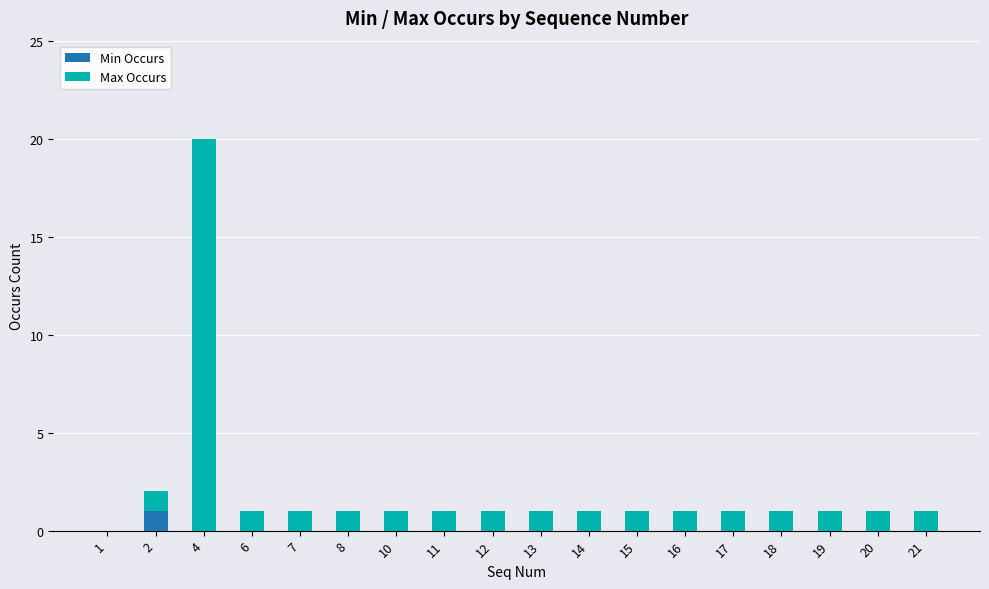

At which category is the sum across all series the highest?

4